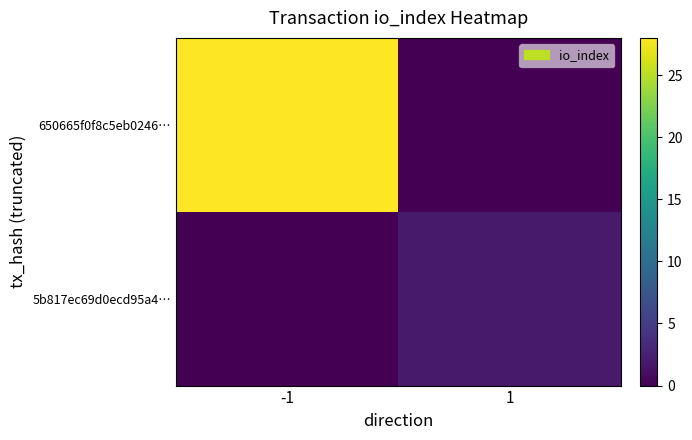

Reading left to right, extract all data points from this chart.

650665f0f8c5eb0246…: -1=28	1=0
5b817ec69d0ecd95a4…: -1=0	1=2